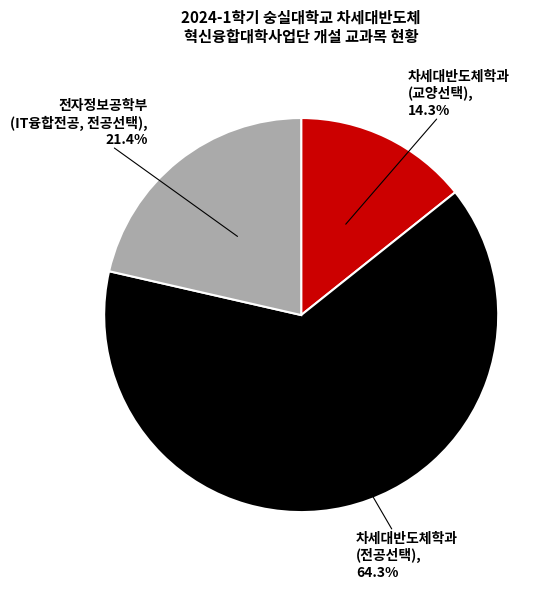

Does any single category account for the majority?

Yes